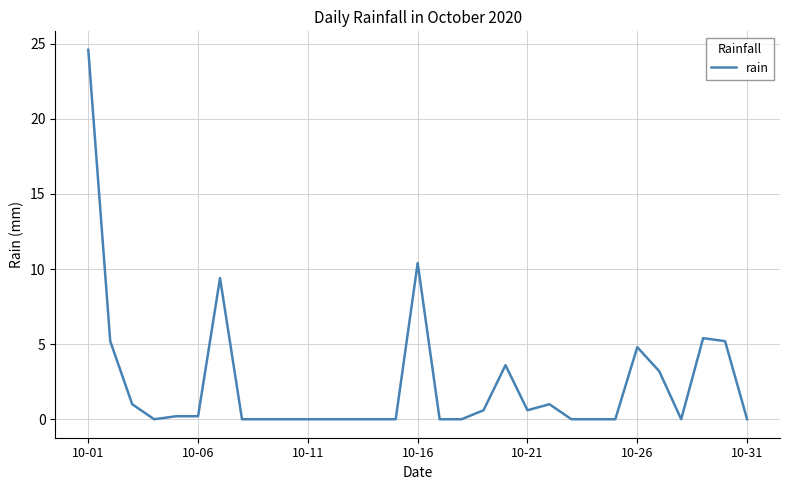

What is the maximum value shown in the chart?

24.6